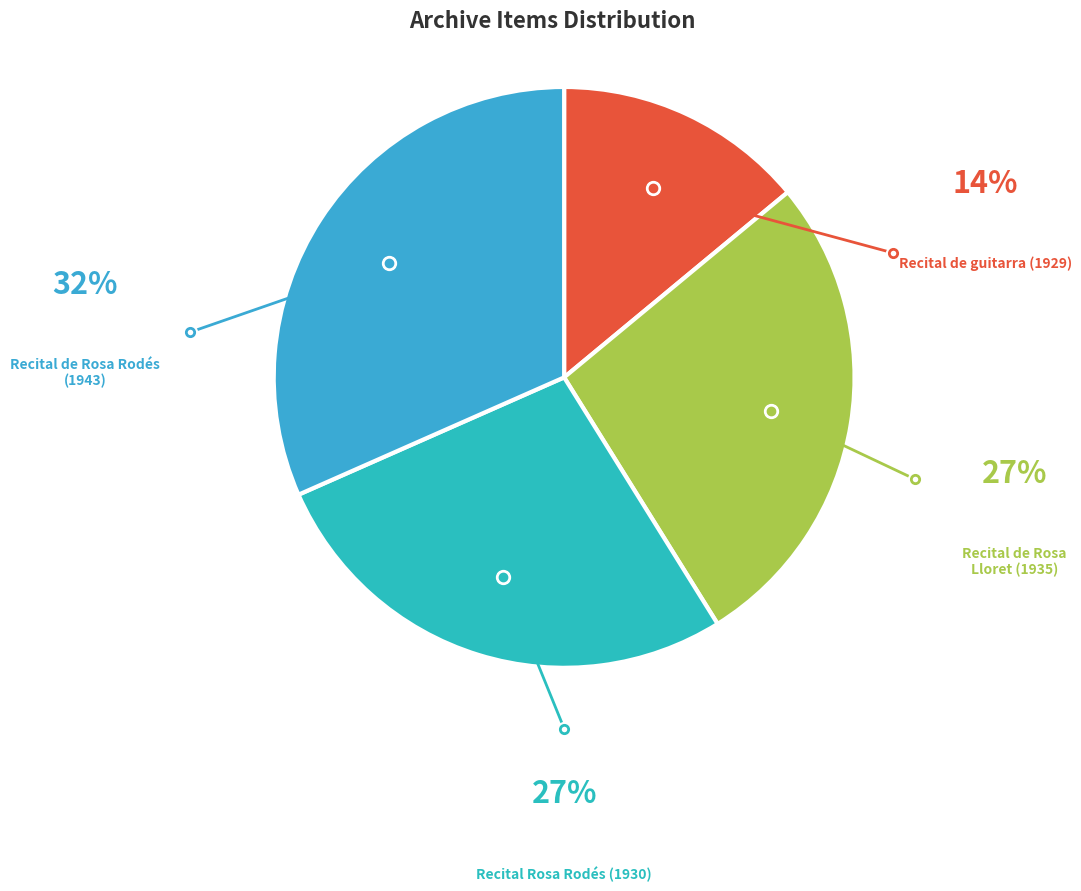

Rank the categories by value from highest to lowest.

Recital de Rosa Rodés (1943), Recital Rosa Rodés (1930), Recital de Rosa Lloret (1935), Recital de guitarra (1929)